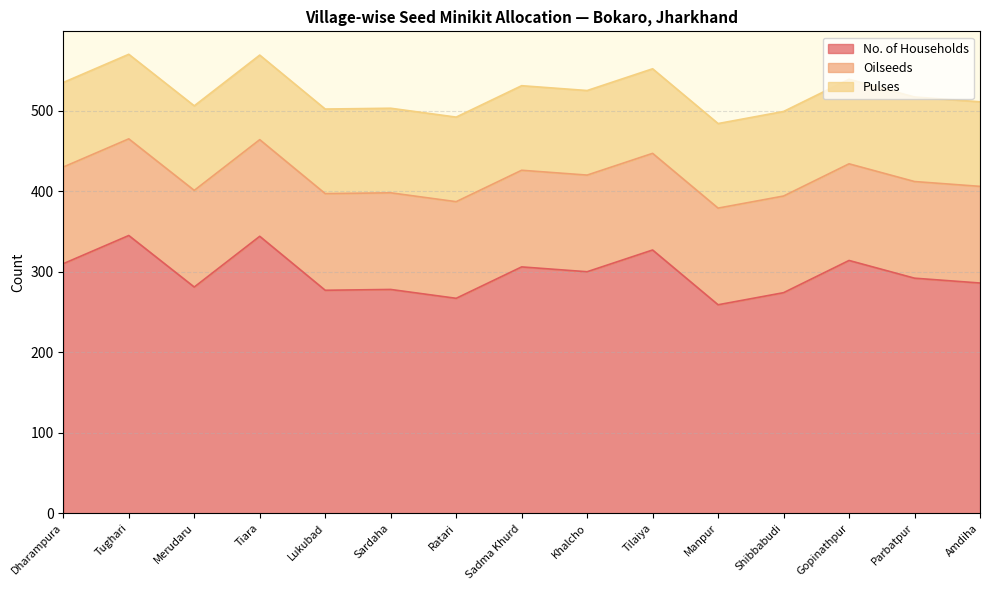

What is the difference between the highest and lowest values at Tilaiya?

222